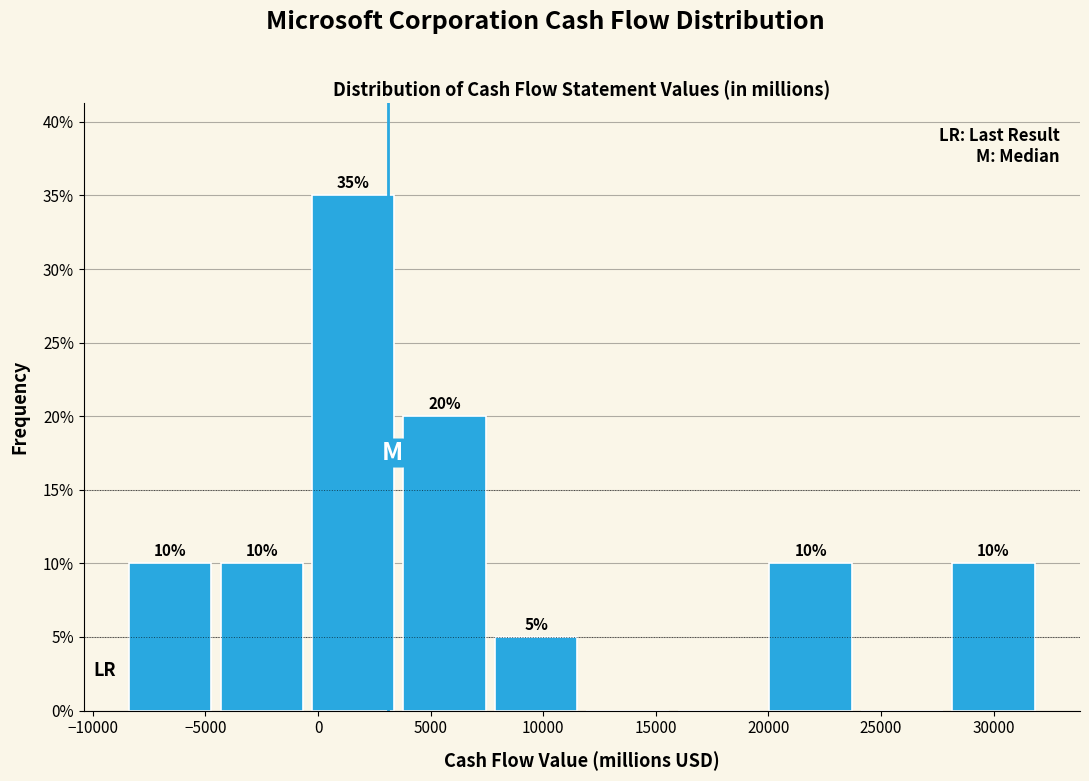

Which range on the x-axis has the tallest bar?

-500 to 4000